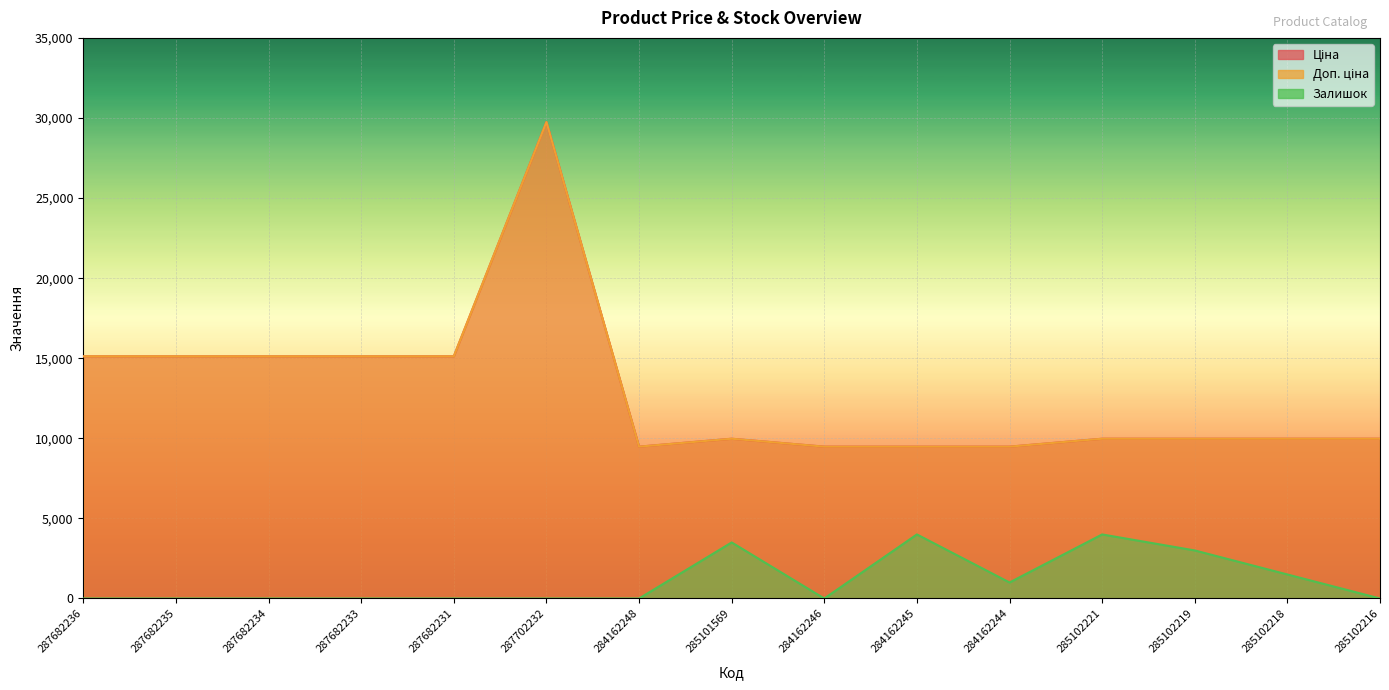

What is the value of the Доп. ціна point at the 5th from the left?

15120.0